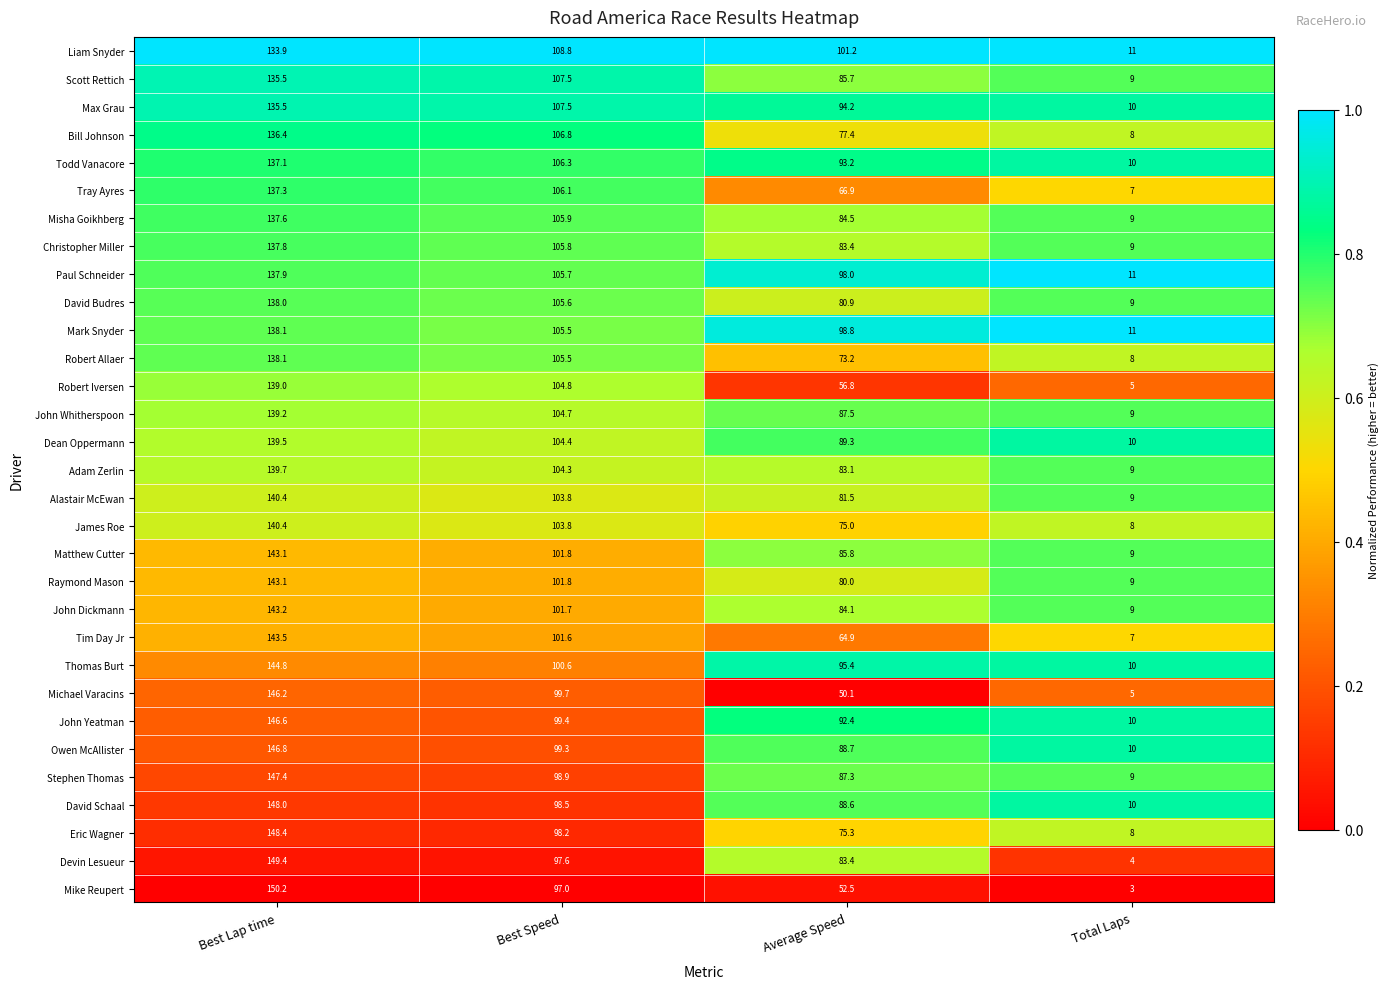

Which series has the largest range (max minus min)?

Mike Reupert